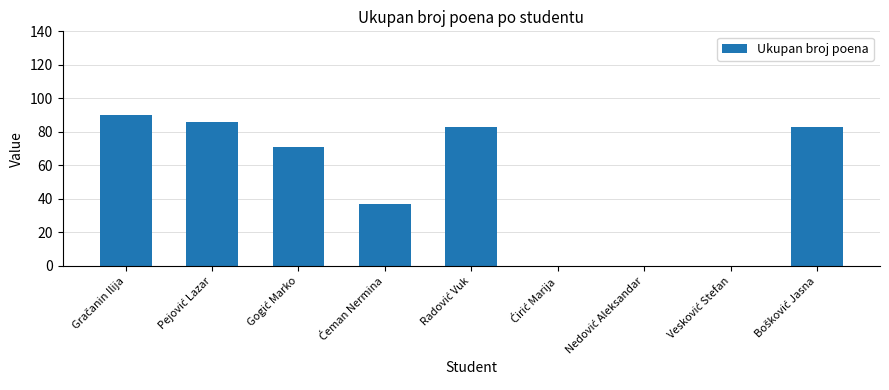

How many data points does each series have?

9